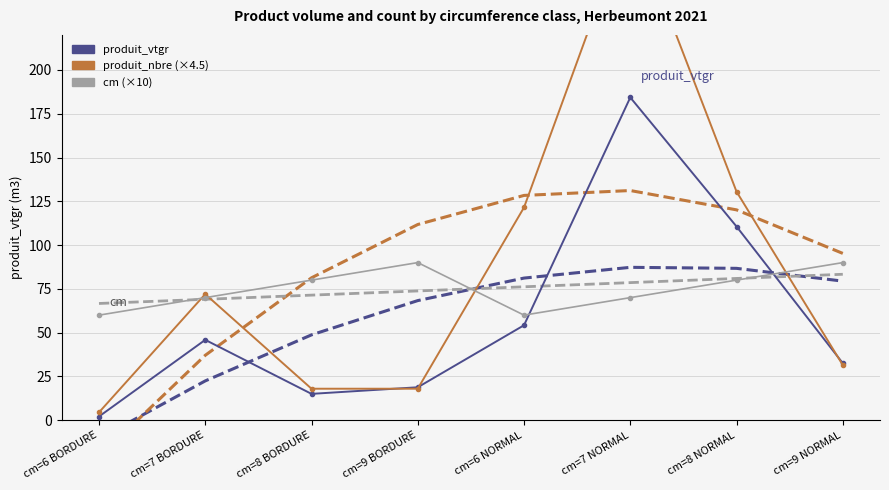

True or false: produit_nbre (×4.5) and cm (×10) cross at least once.

True